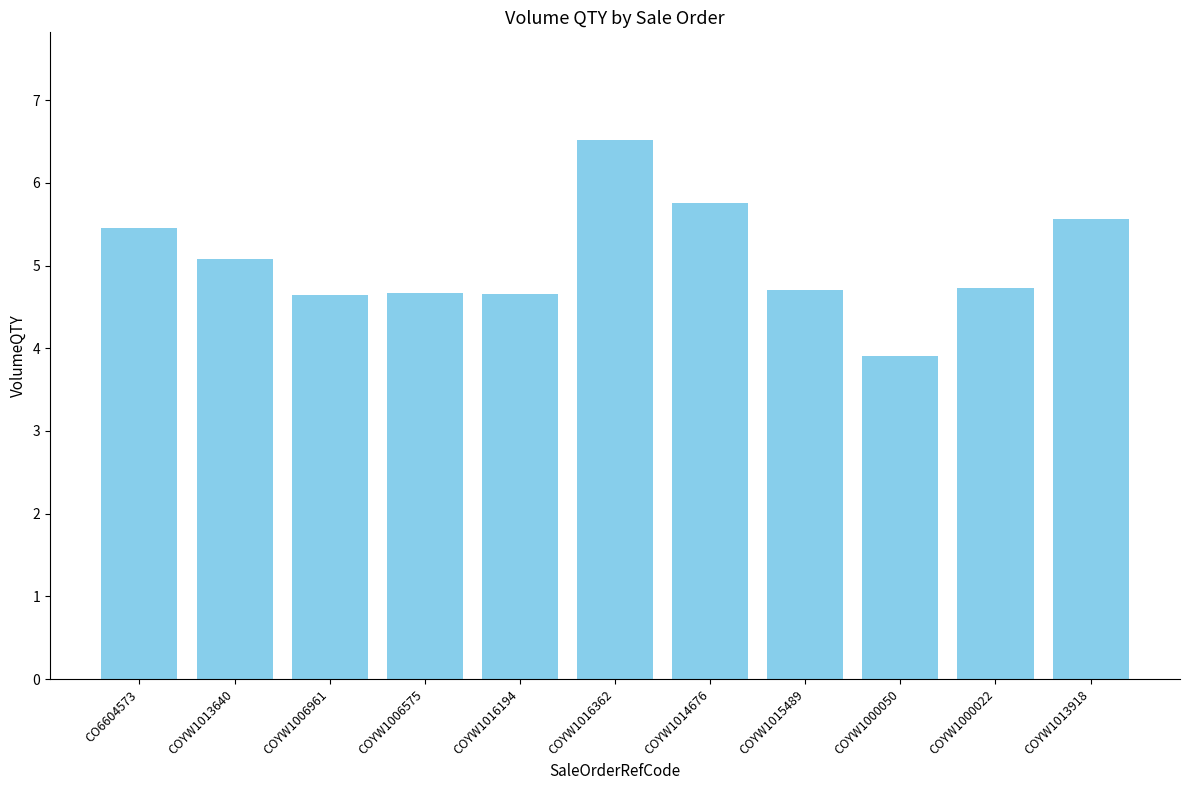

Which category has the lowest value across all series?

COYW1000050